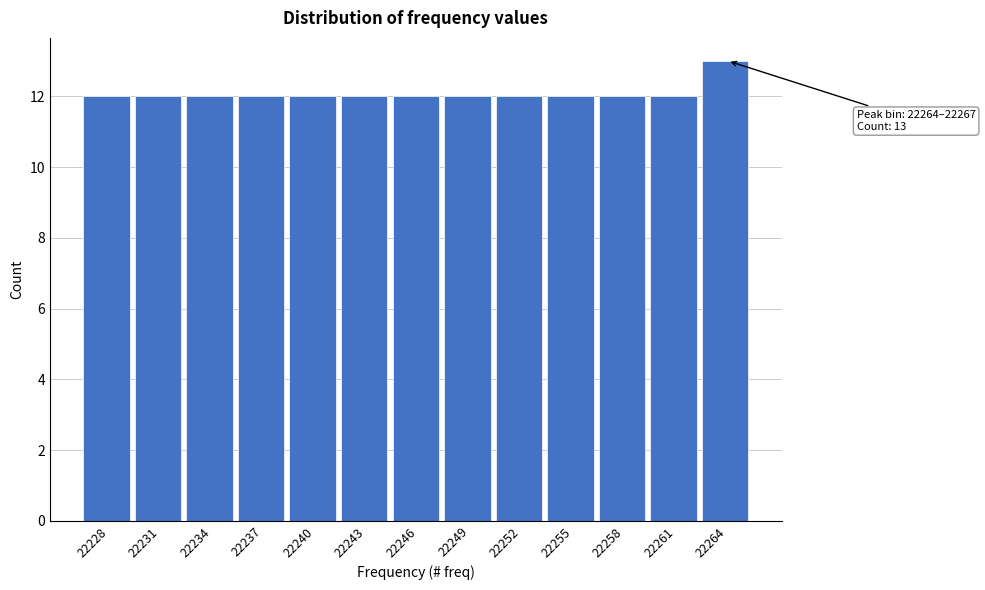

Reading left to right, what are all the values shown in this chart?

12	12	12	12	12	12	12	12	12	12	12	12	13